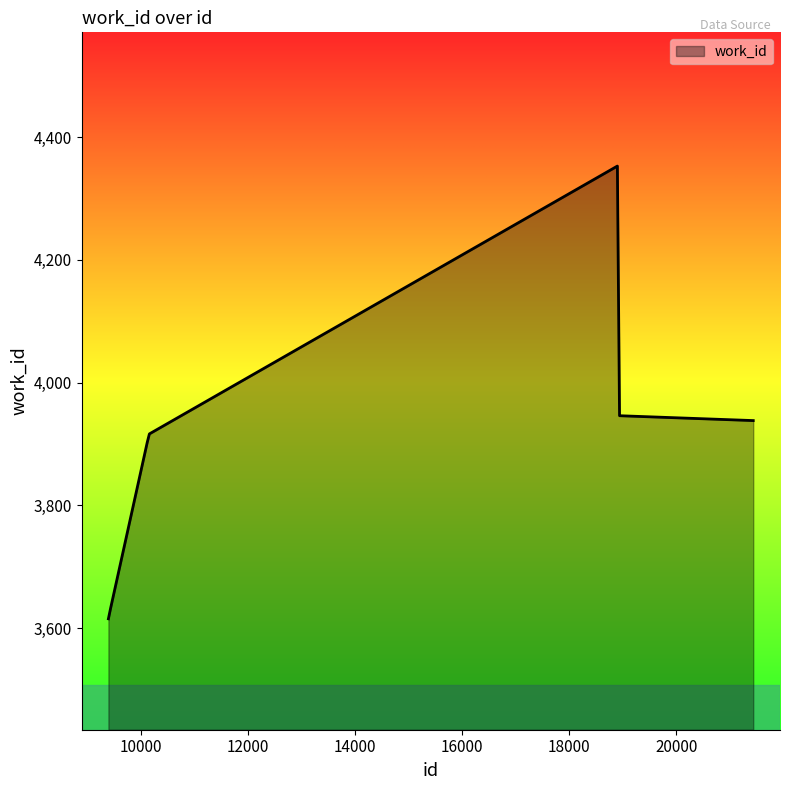

What is the greatest value displayed?

4352.7